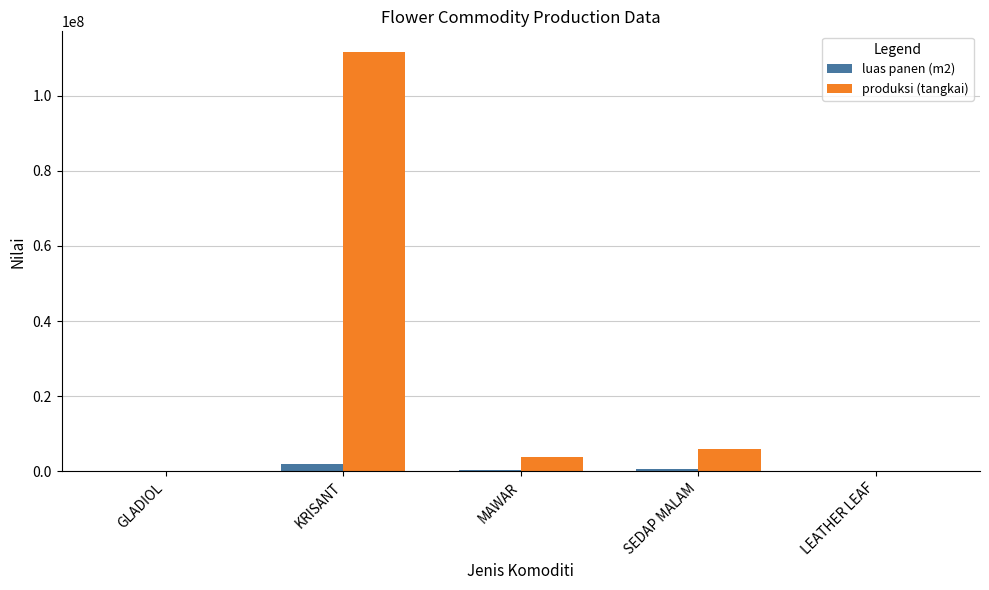

The luas panen (m2) series shows 0 at LEATHER LEAF. True or false?

True